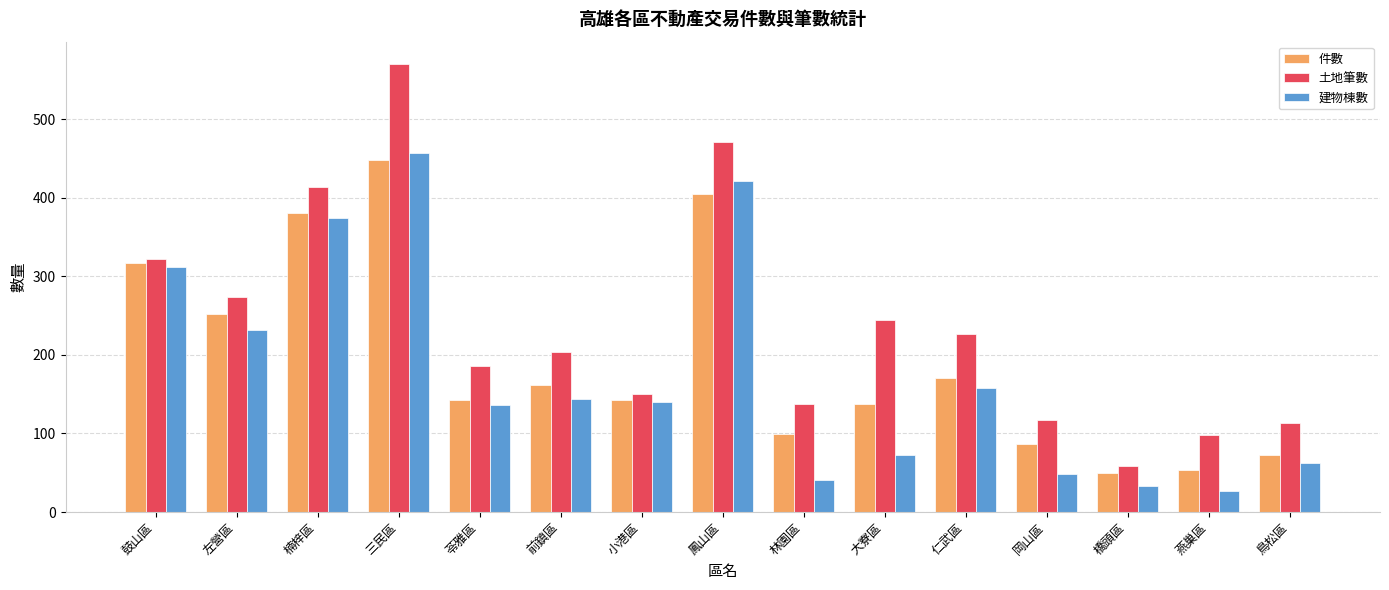

What is the difference between the maximum and minimum values in the 土地筆數 series?

511